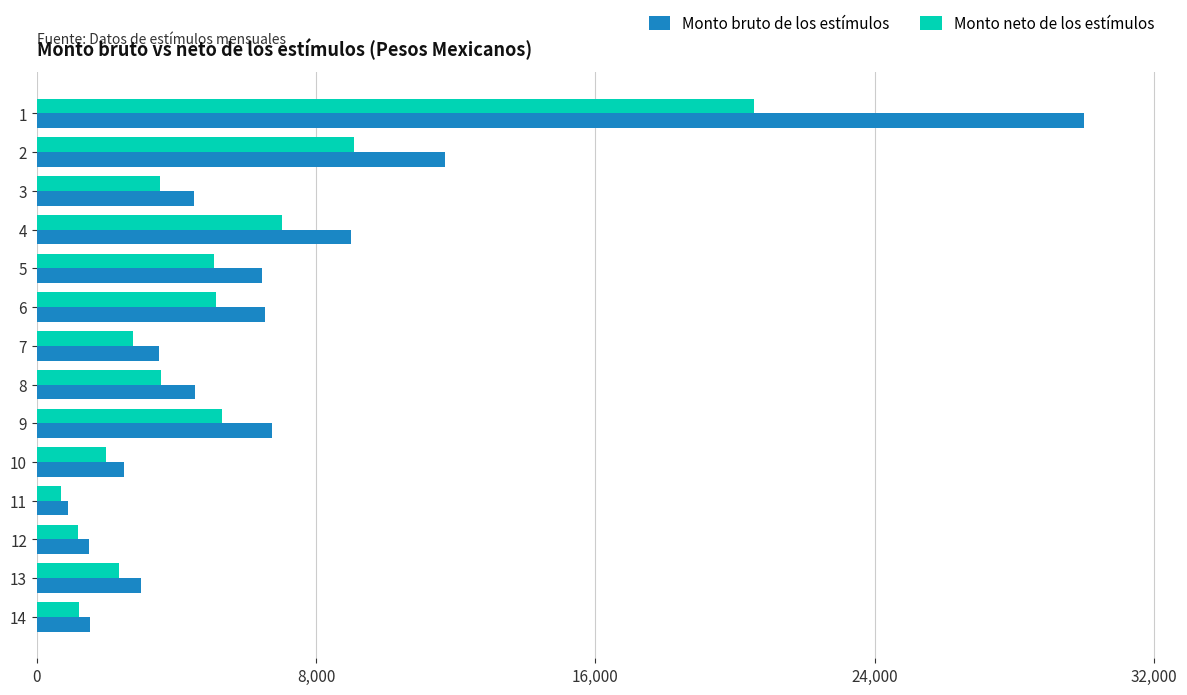

Which series has the largest total across all categories?

Monto bruto de los estímulos